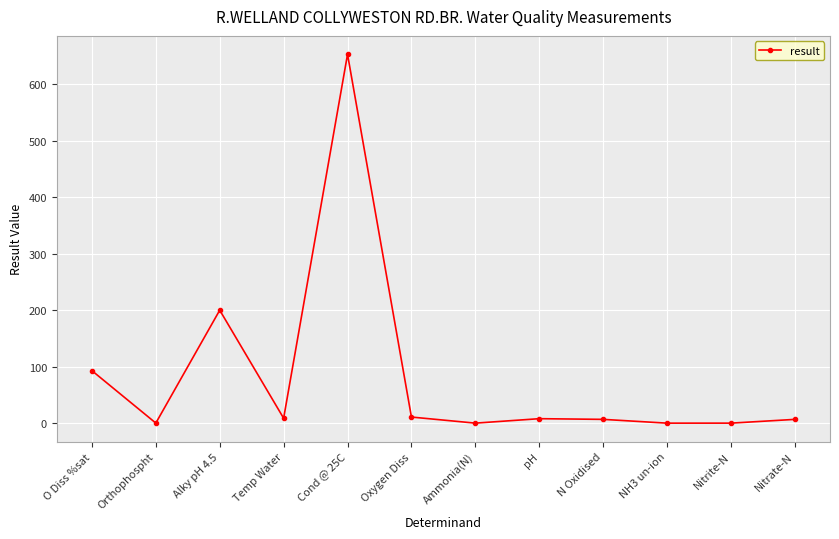

What is the maximum value shown in the chart?

653.0